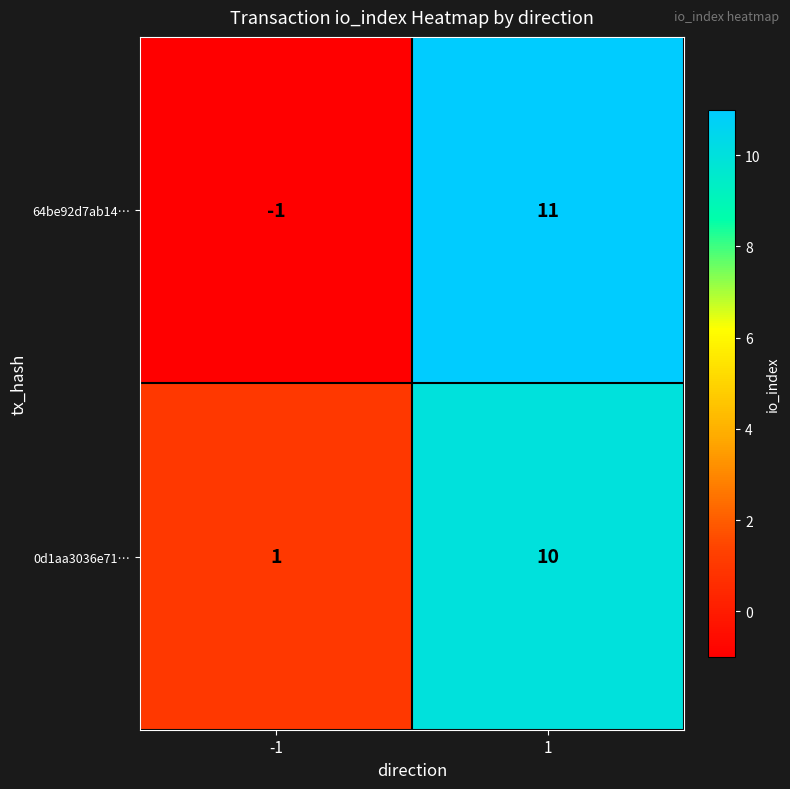

Rank the series by their maximum value, from highest to lowest.

64be92d7ab14…, 0d1aa3036e71…